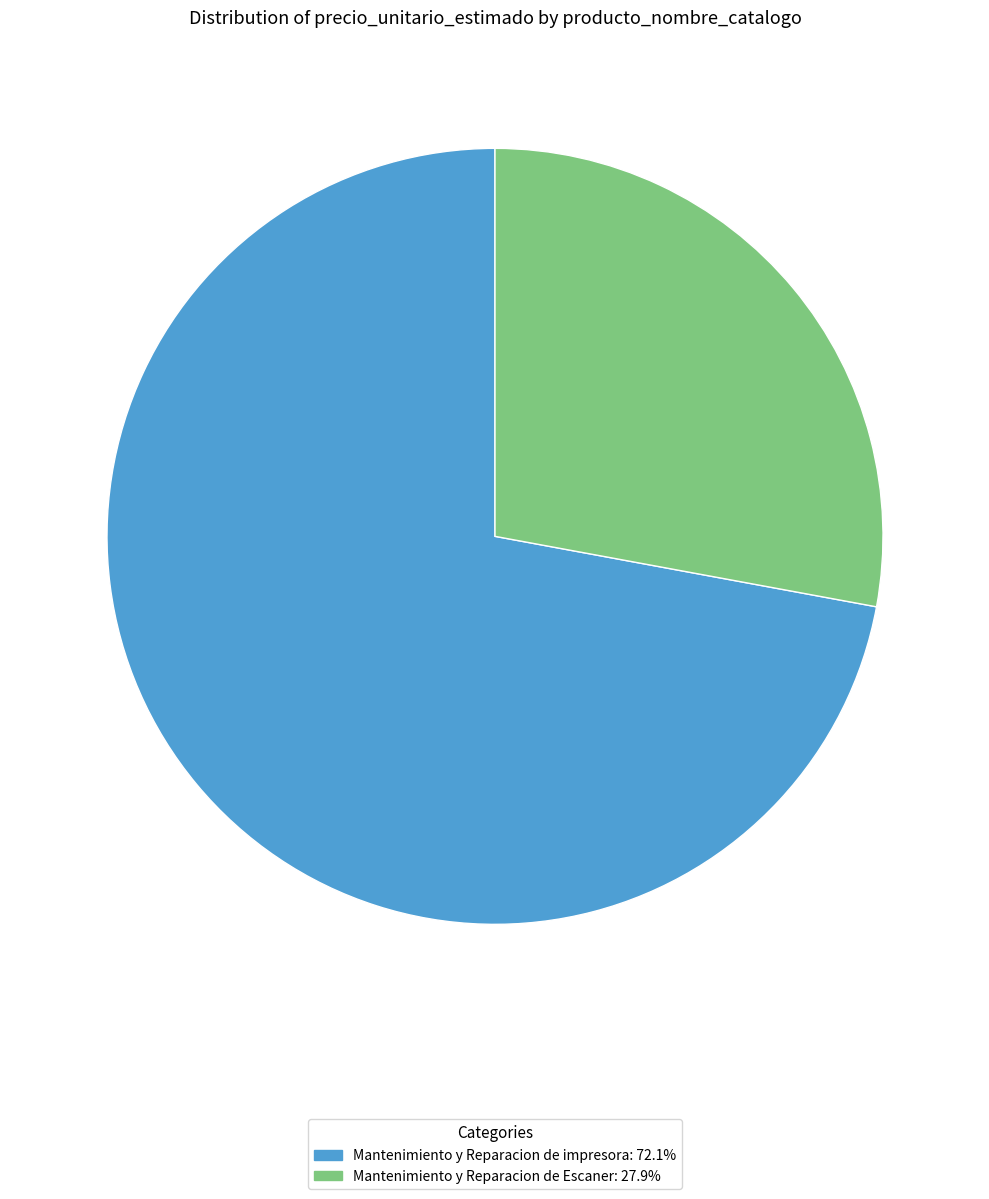

Does any single category account for the majority?

Yes